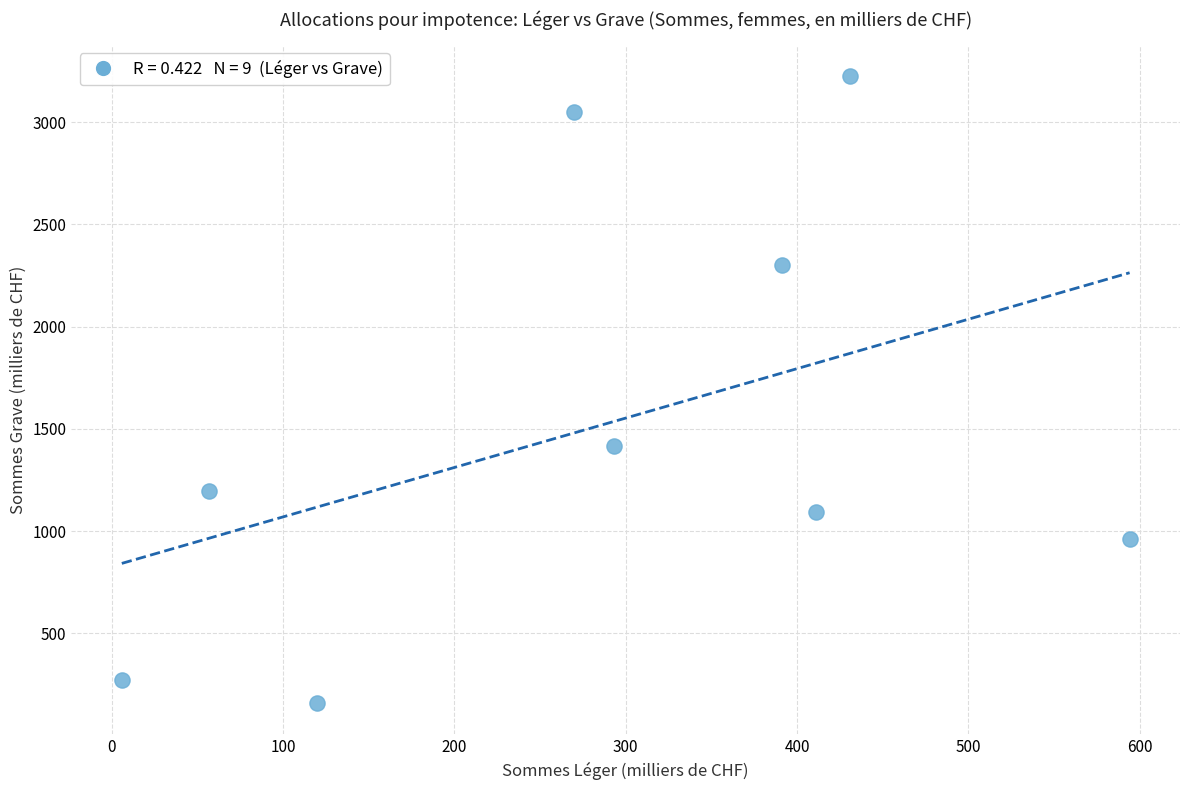

What is the range of Y values (max minus min)?

3066